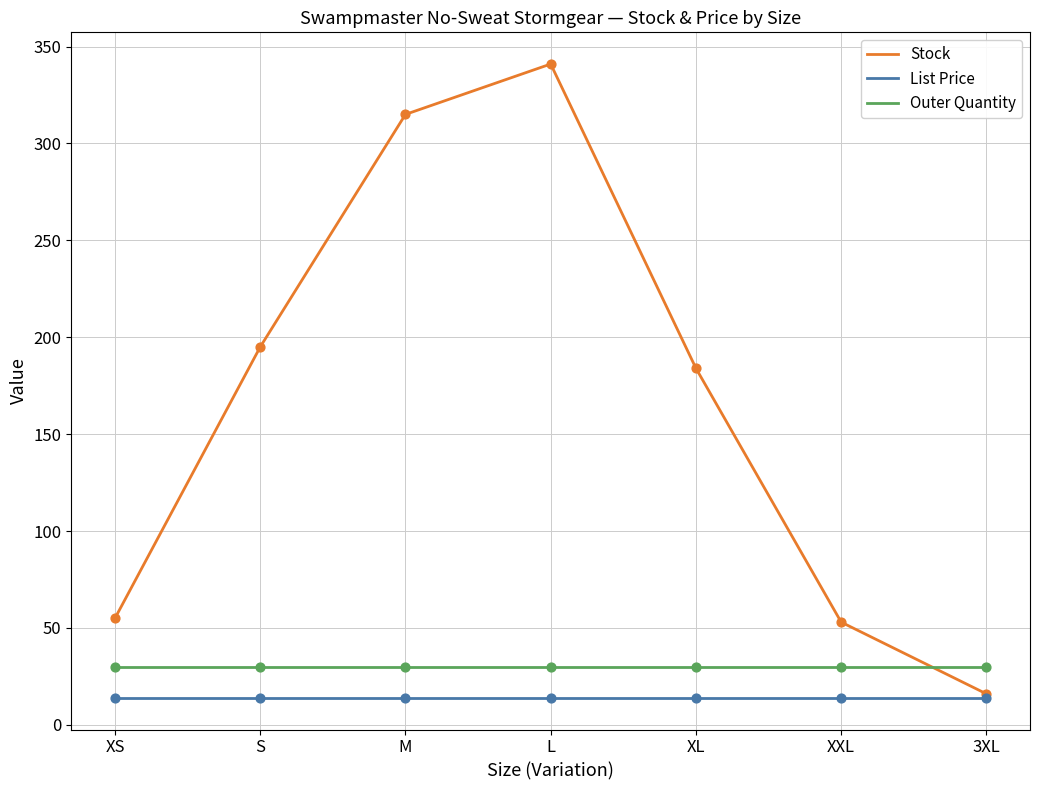

Which series changed the most between XXL and 3XL?

Stock